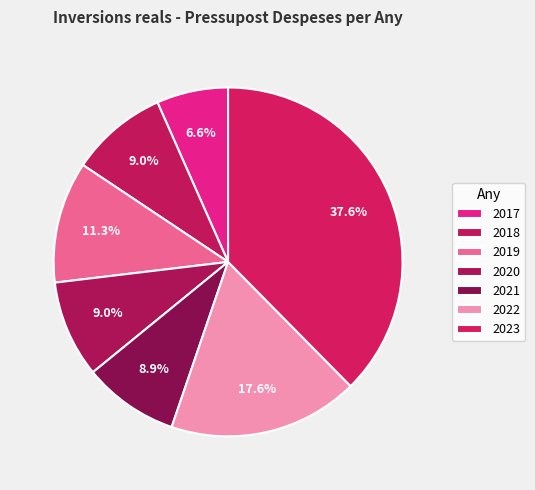

Count the number of slices in the pie.

7